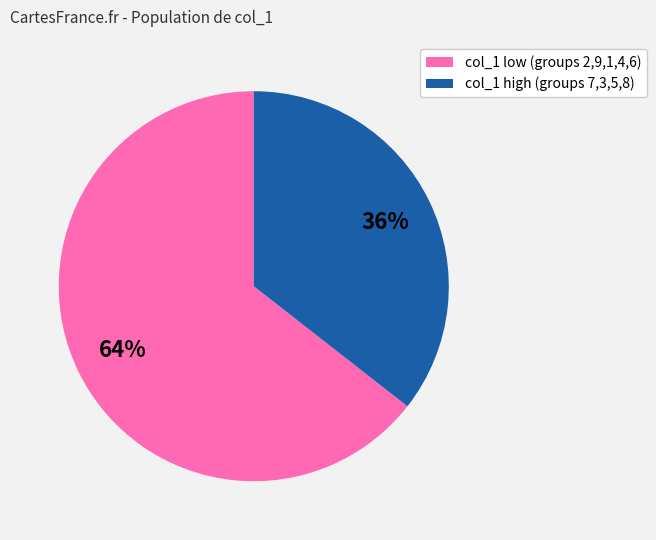

What percentage is the col_1 low (groups 2,9,1,4,6) slice, to the nearest percent?

64%